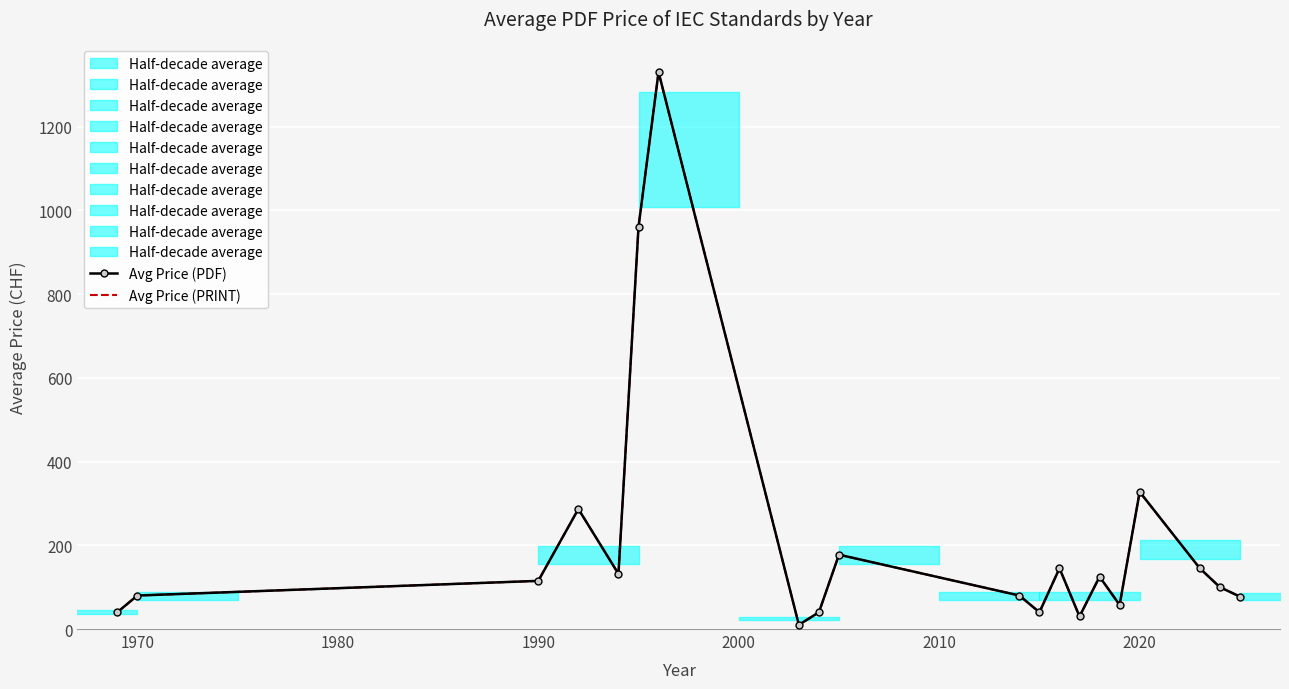

What is the value of the Avg Price (PRINT) point at the 16th from the left?

57.5